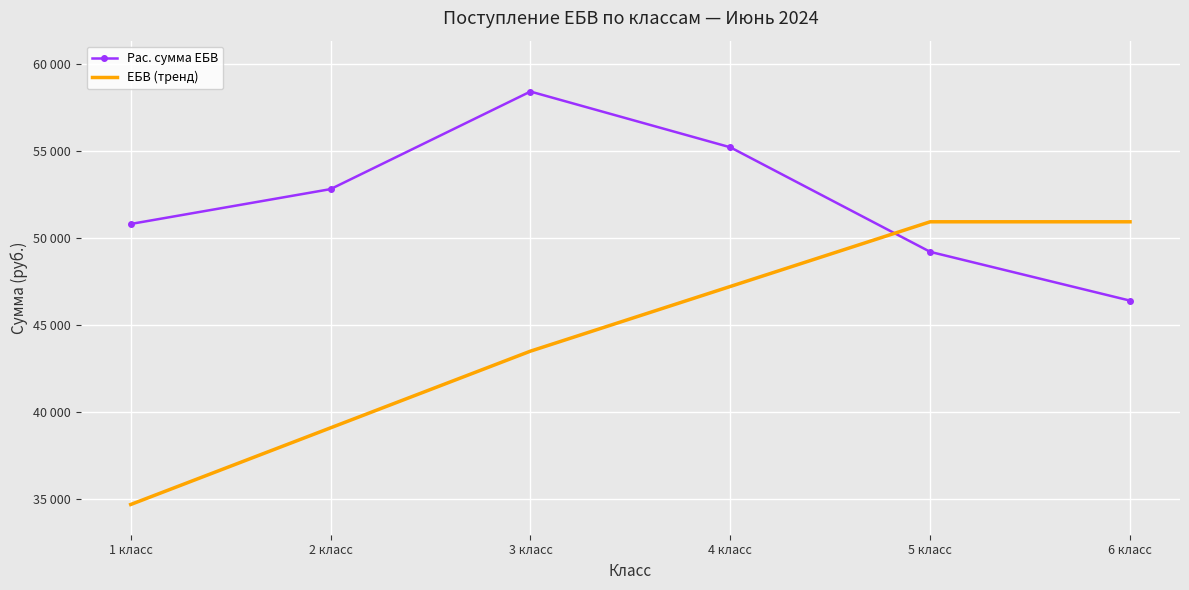

What is the label of the 2nd point from the left?

2 класс